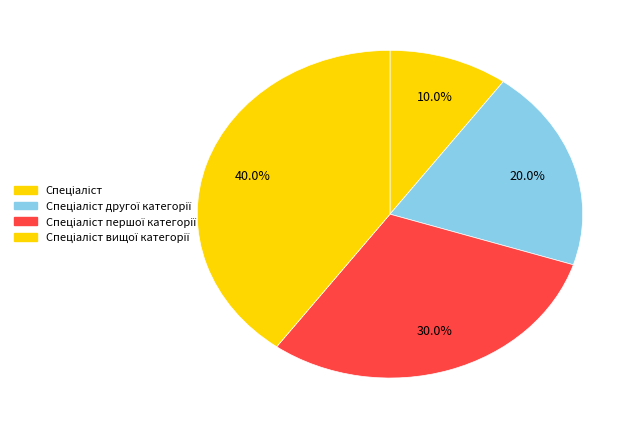

How many segments does this pie chart have?

4